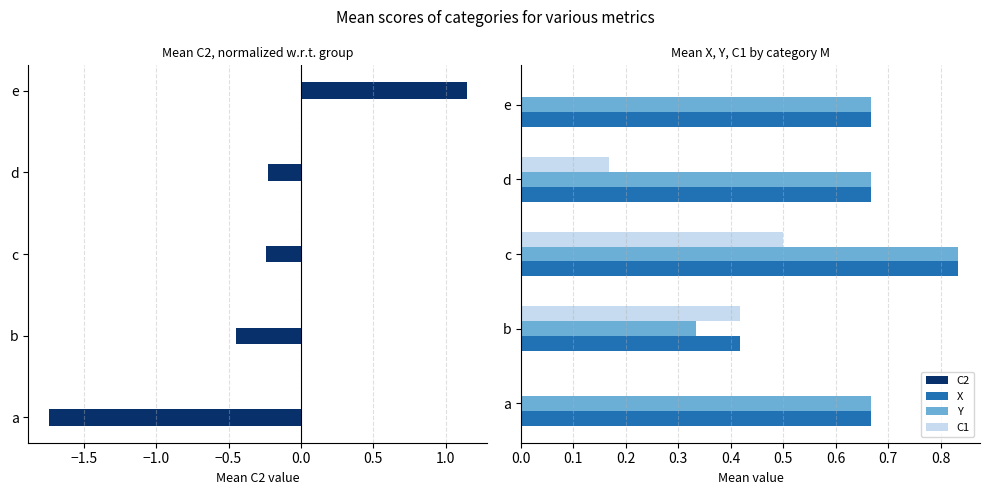

Is it true that X equals 0.4 at d?

False